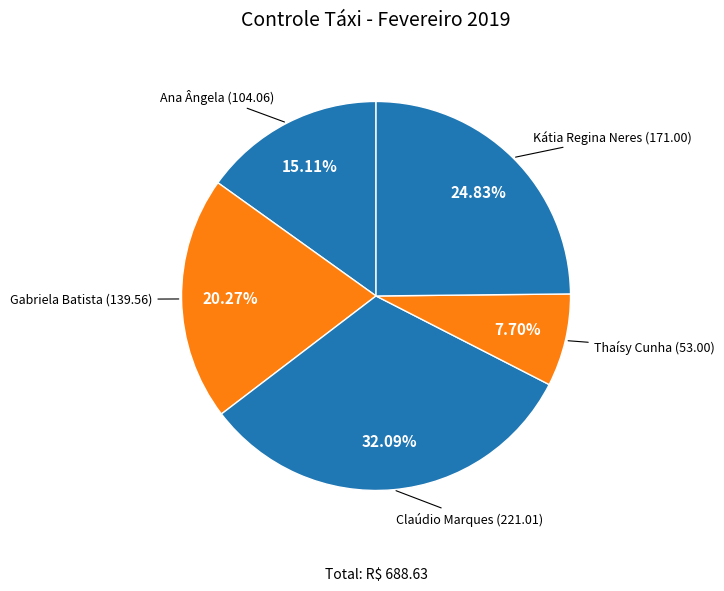

Combined, do Claúdio Marques and Gabriela Batista account for over 50%?

Yes